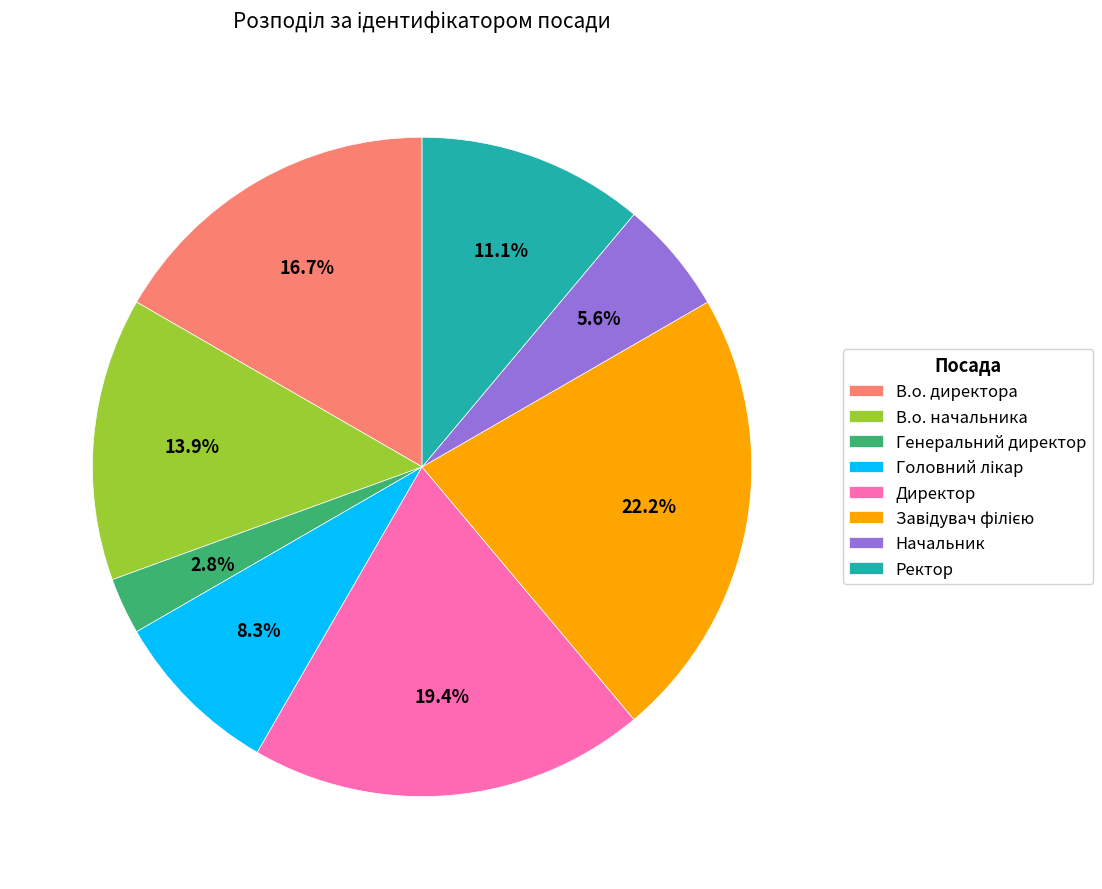

What is the smallest slice in the pie chart?

Генеральний директор